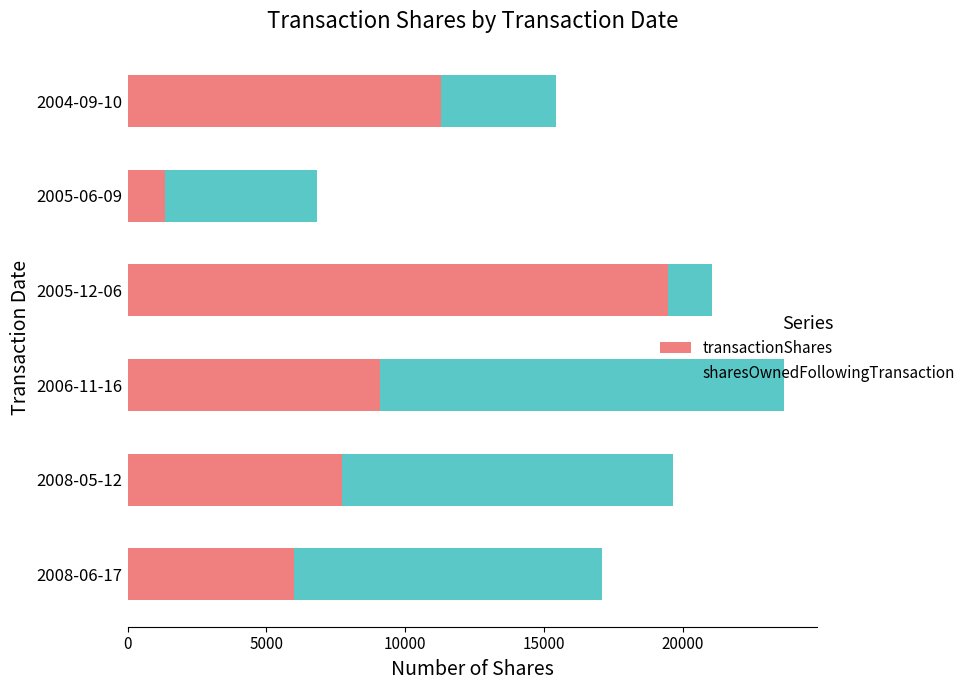

What is the total value across all series at 2005-06-09?

6818